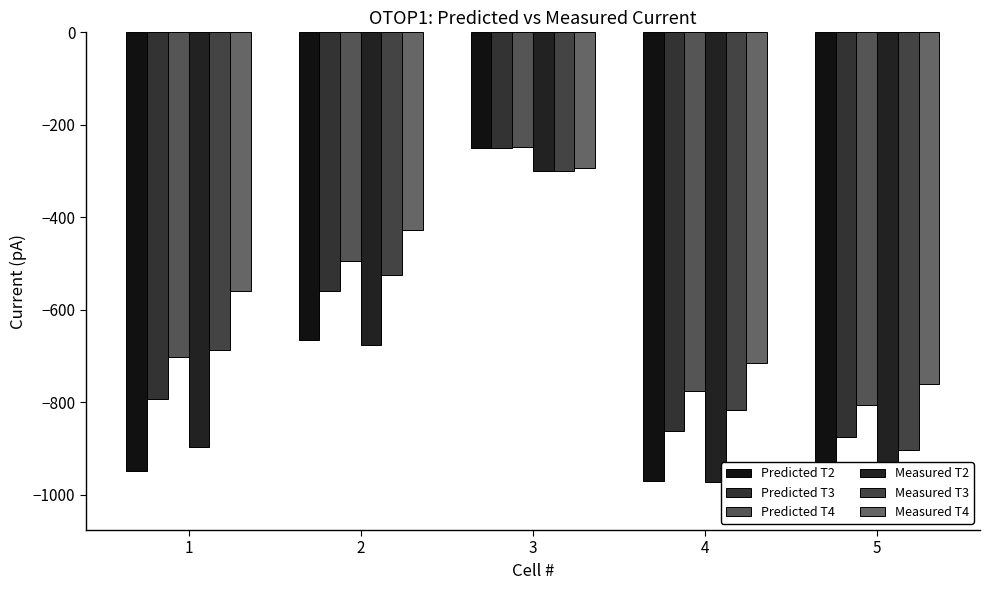

Is the value of Predicted T3 at 1 greater than the value of Measured T2 at 1?

Yes